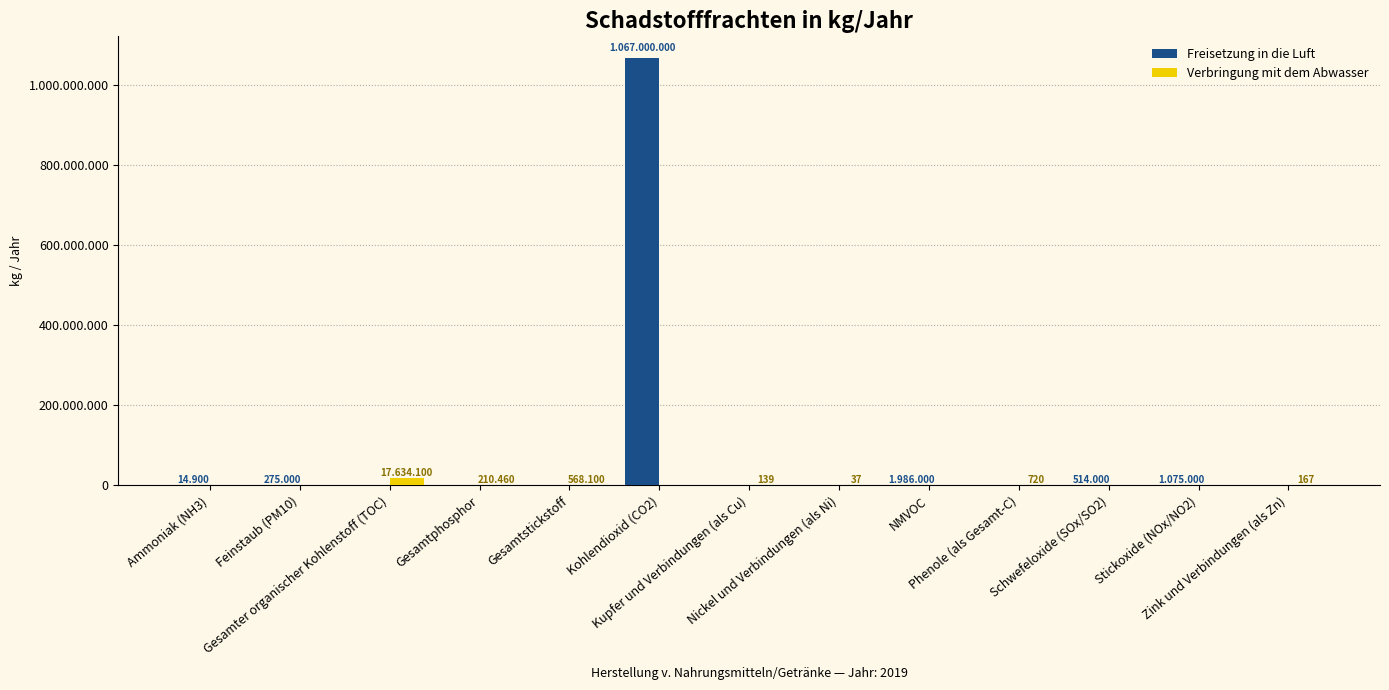

What is the label of the 6th bar from the left?

Kohlendioxid (CO2)